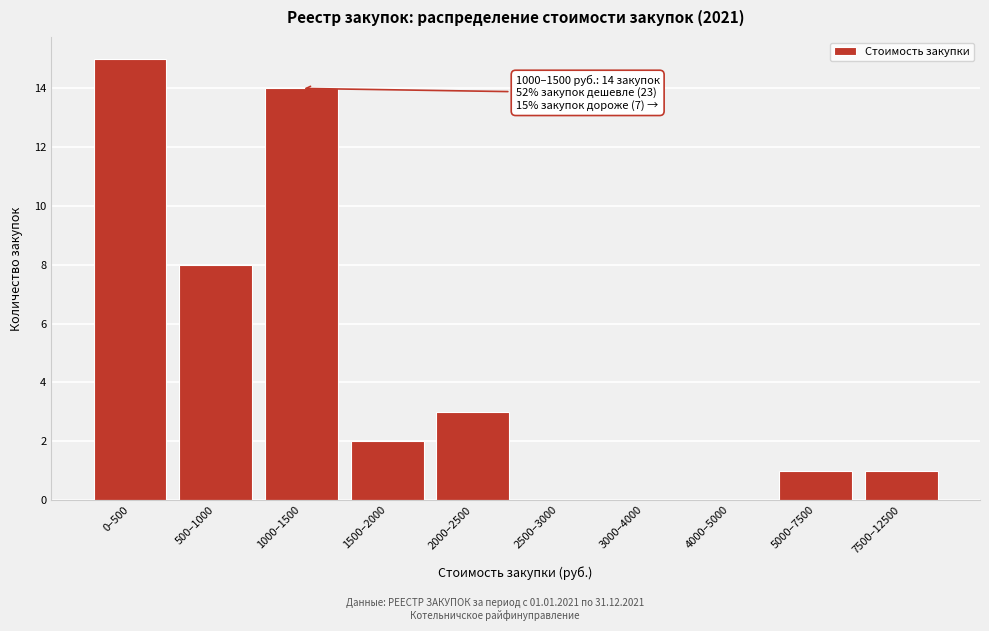

Reading left to right, what are all the values shown in this chart?

0–500=15	500–1000=8	1000–1500=14	1500–2000=2	2000–2500=3	2500–3000=0	3000–4000=0	4000–5000=0	5000–7500=1	7500–12500=1